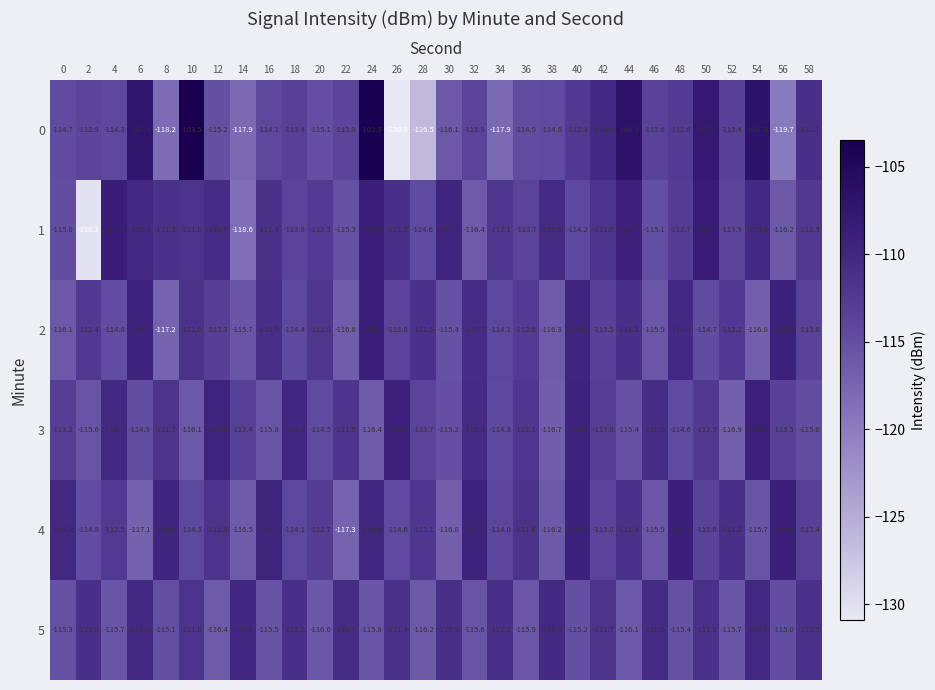

The 3 series shows -191.4 at 58. True or false?

False